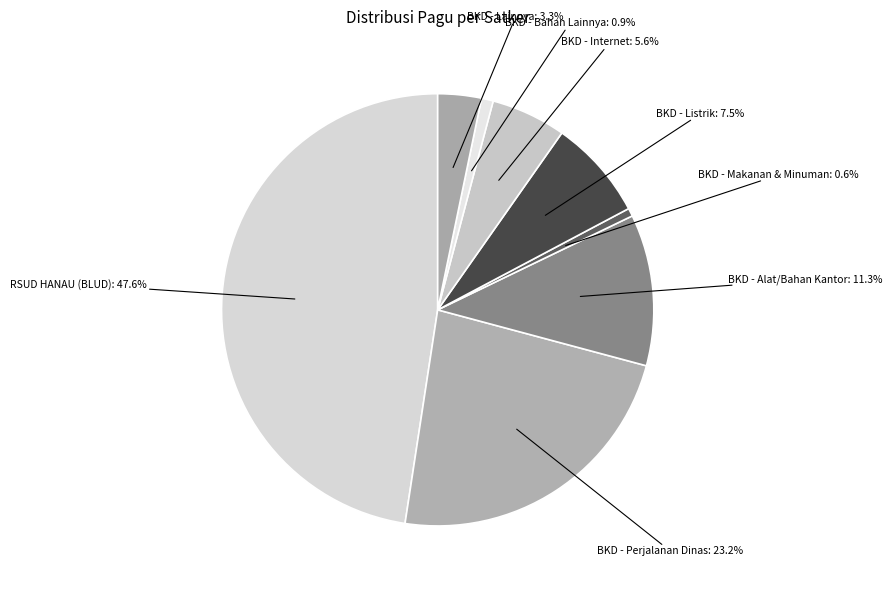

Which category has the biggest portion of the pie?

RSUD HANAU (BLUD)